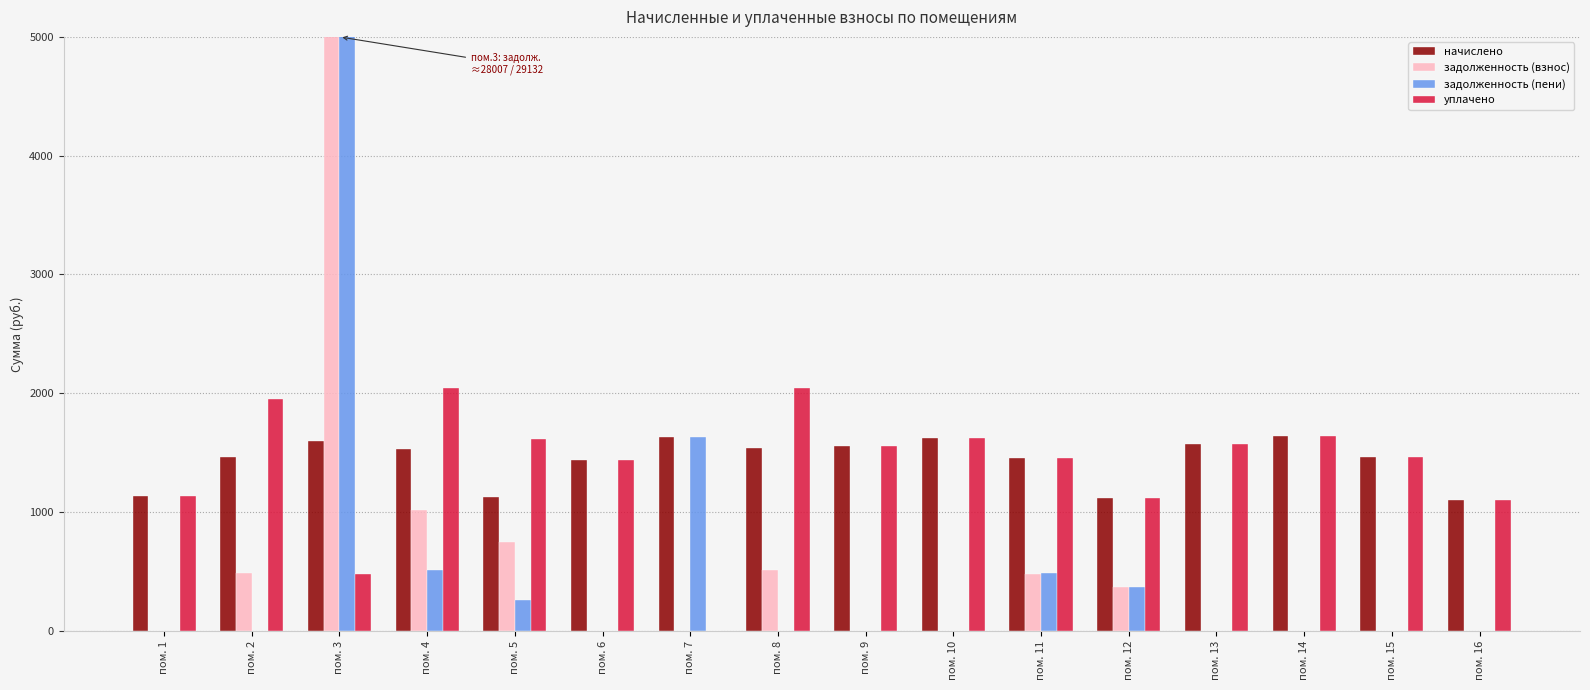

The value of уплачено at пом. 12 is 1118.1. True or false?

True